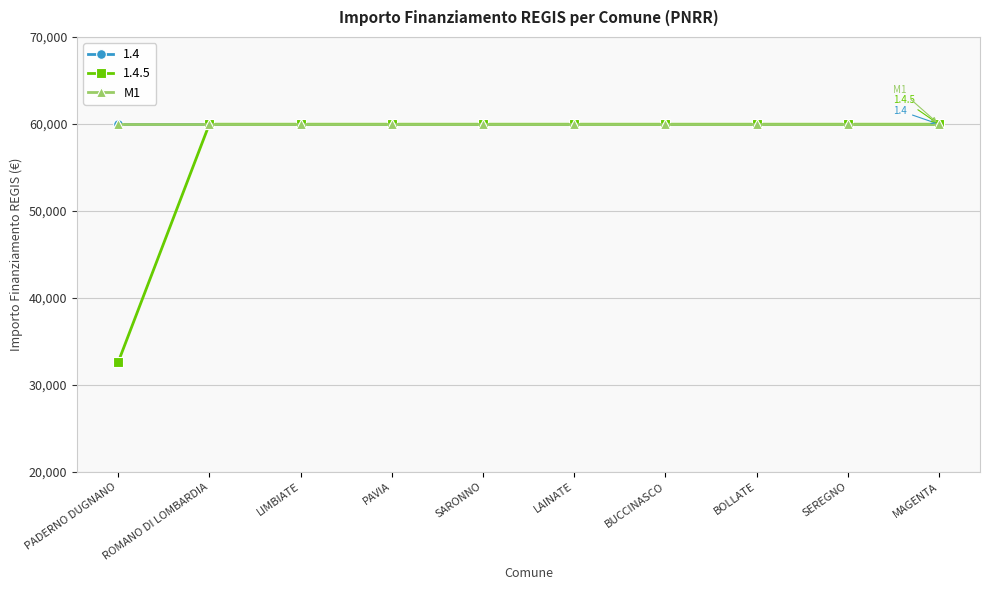

Does the chart have visible grid lines?

Yes